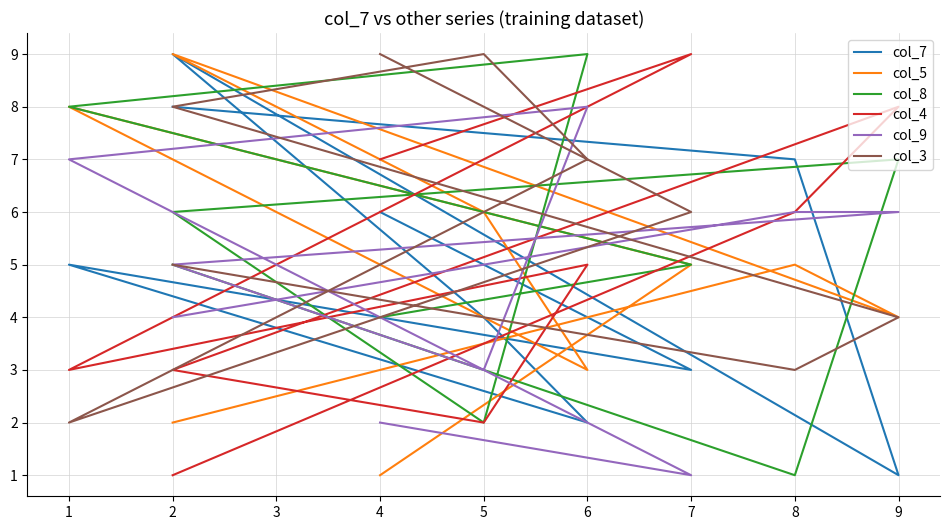

What is the maximum value for col_7?

9